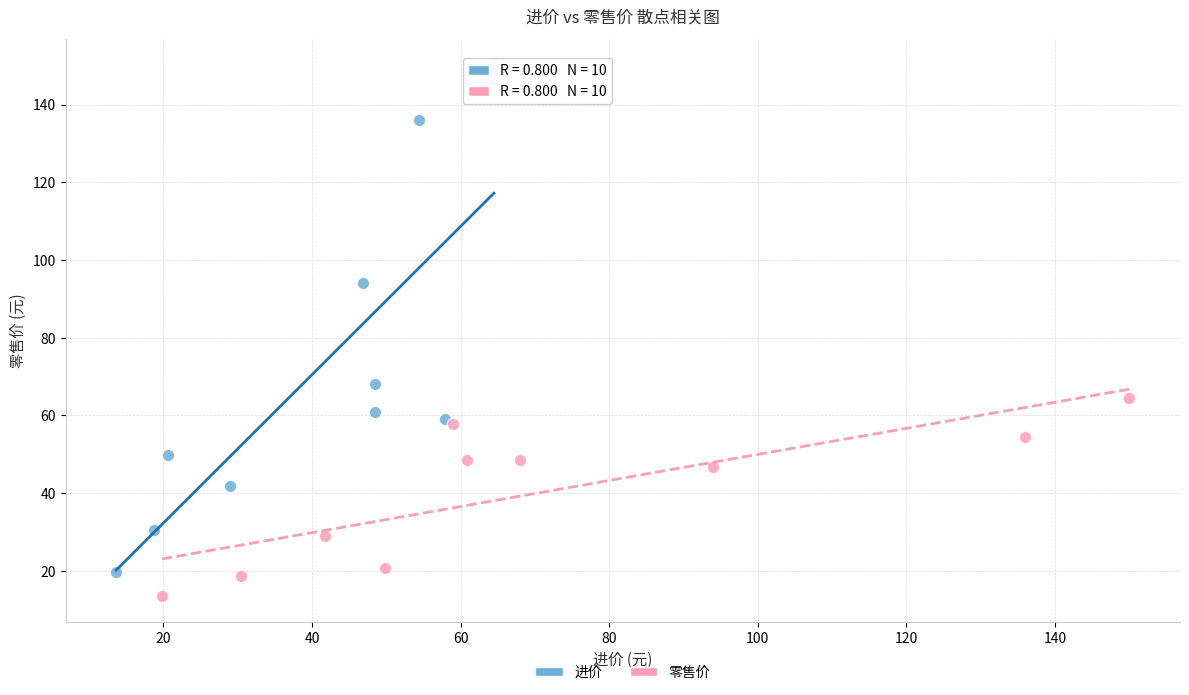

Which series reaches the maximum Y coordinate?

进价